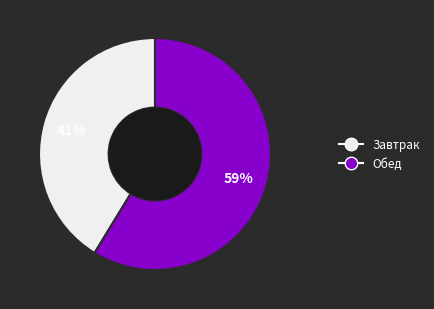

Do Обед and Завтрак together represent more than half of the pie?

Yes